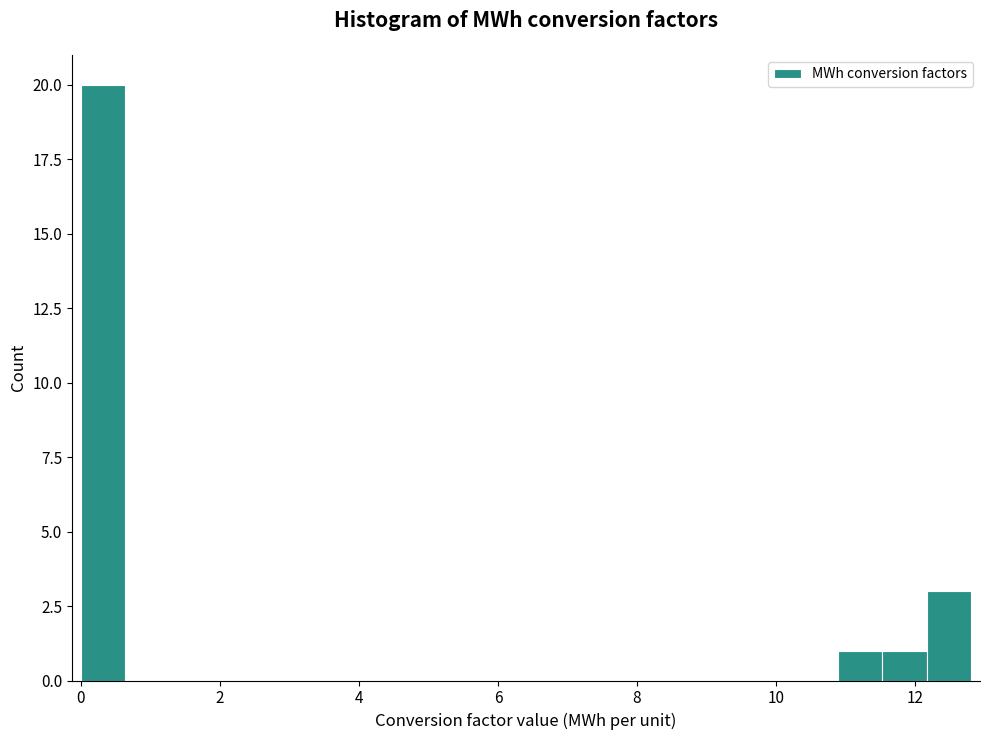

Read against the x-axis, roughly where is the centre of the tallest bar?

0.4